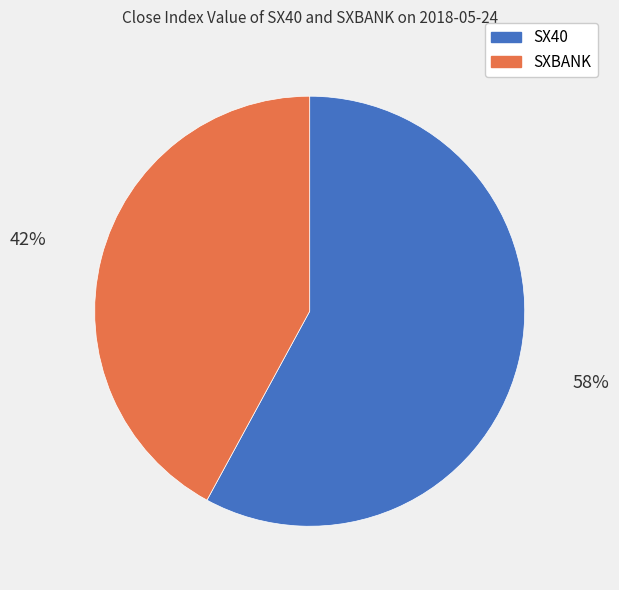

How many segments does this pie chart have?

2